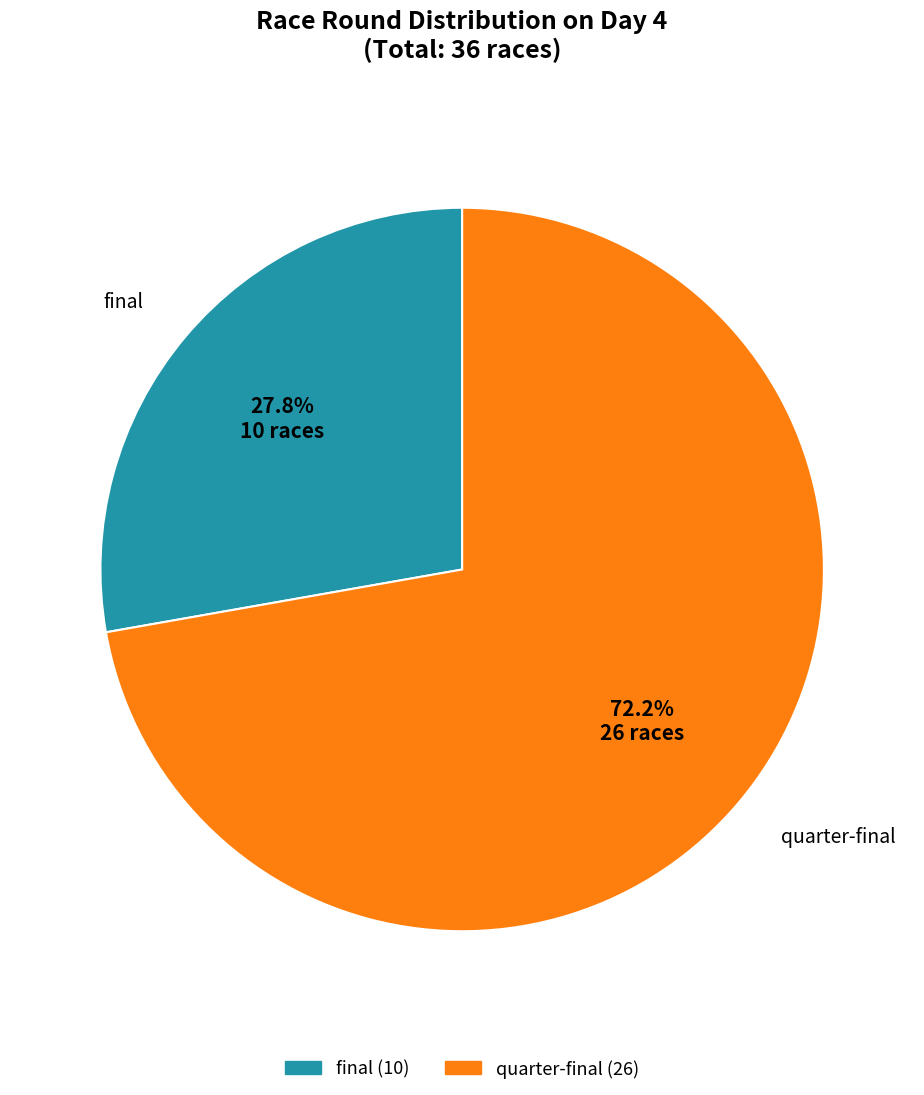

Is the sum of quarter-final and final greater than half?

Yes